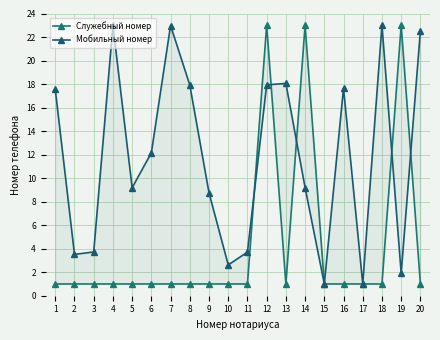

What are all the series names shown in the legend?

Служебный номер, Мобильный номер